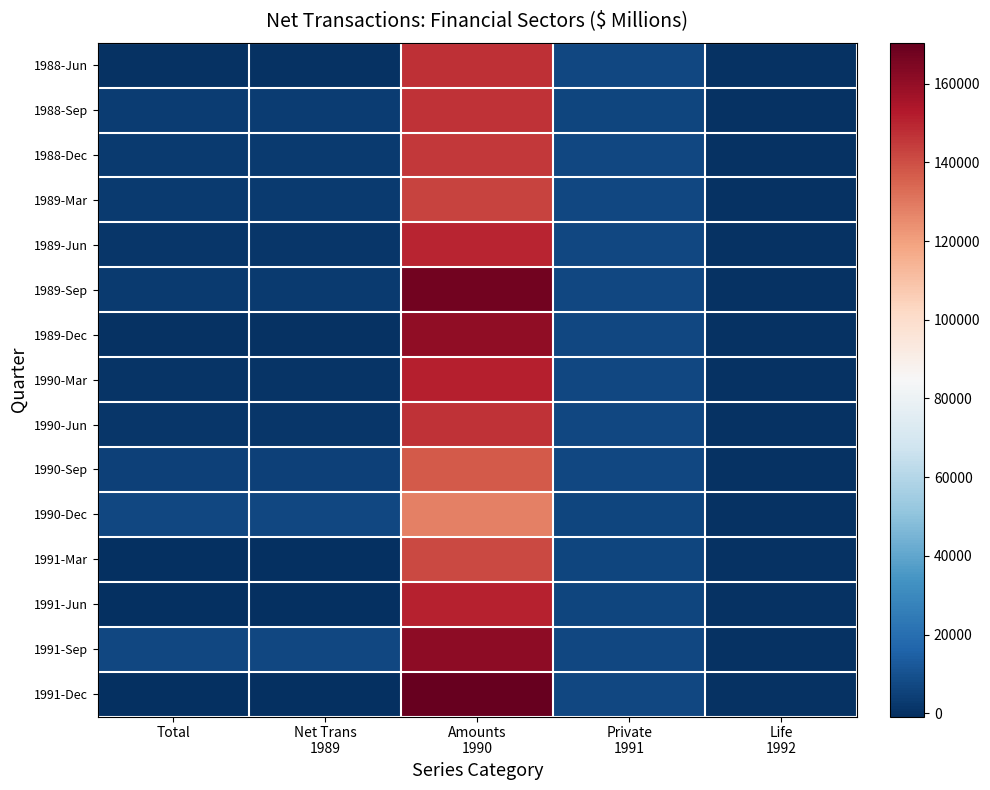

At how many categories does at least one series exceed 97771?

1